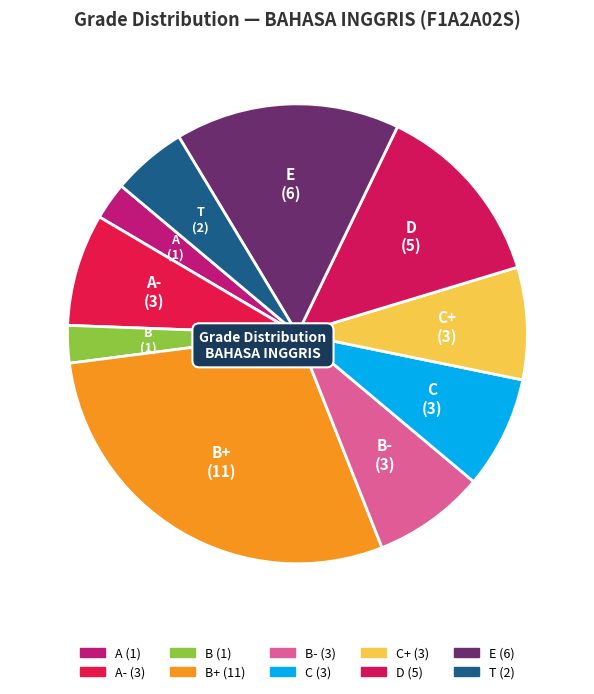

Which category has the biggest portion of the pie?

B+